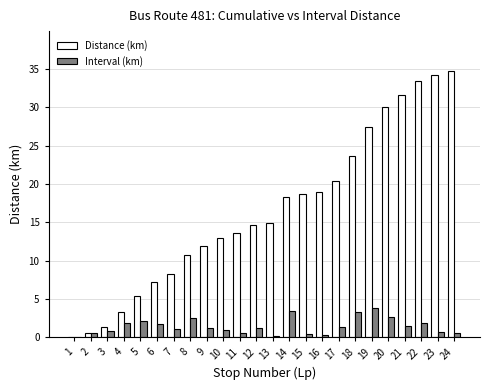

Is it true that Interval (km) equals 0.0 at 1?

True